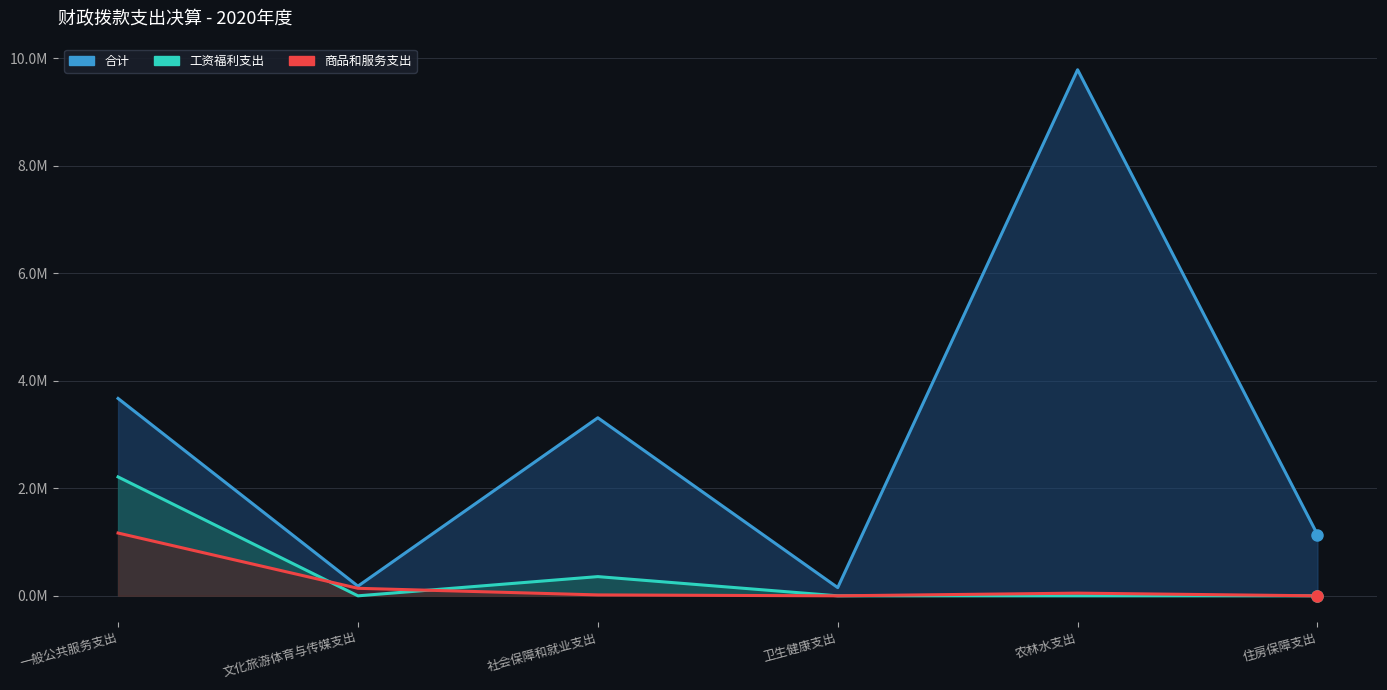

In 商品和服务支出, how many points are higher than both neighbors (excluding endpoints)?

1